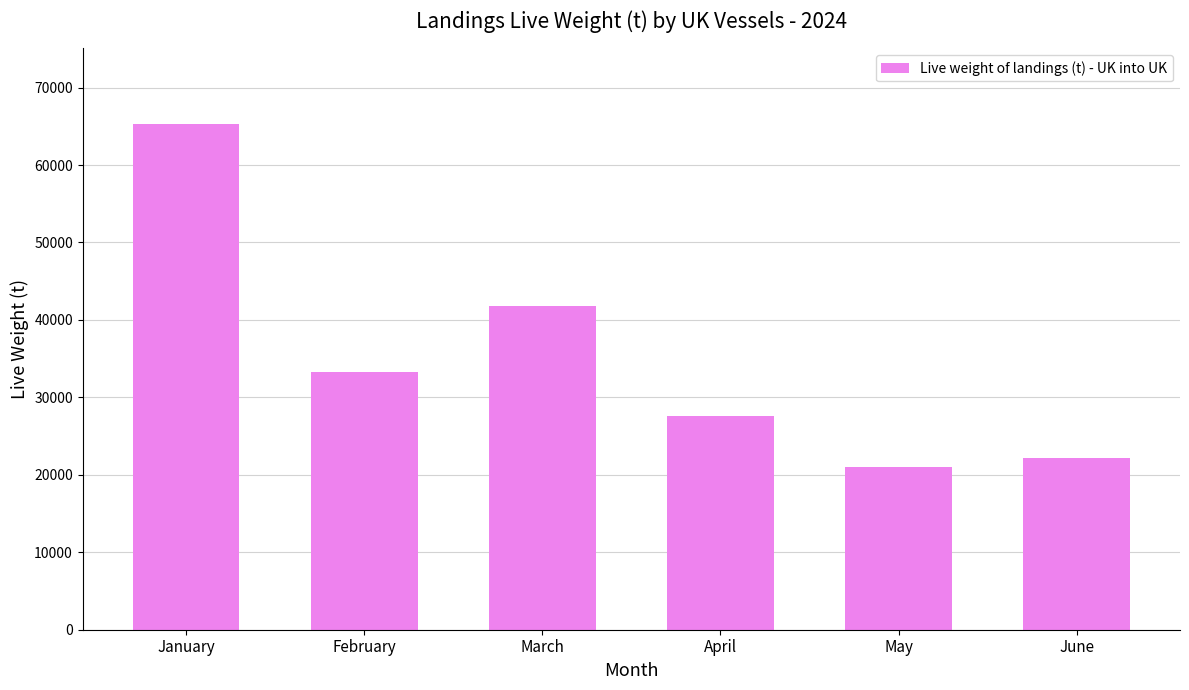

What is the difference between the values at February and March?

8563.6